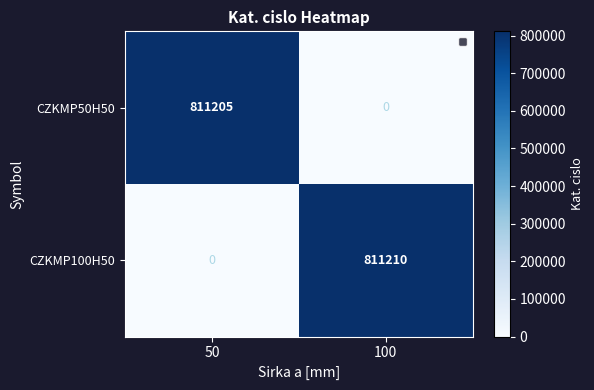

Where is CZKMP100H50 nearest to the value 405605?

50